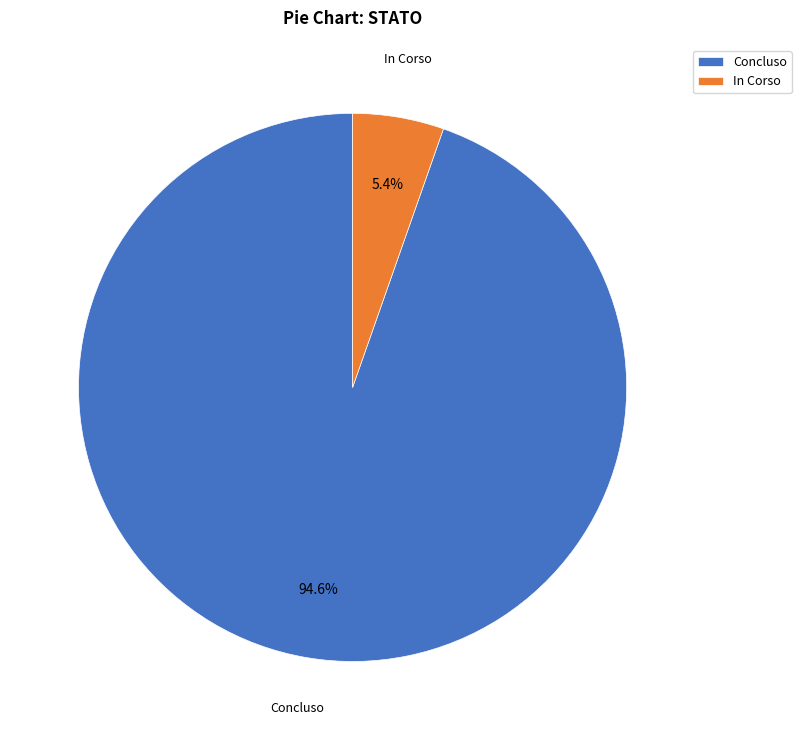

Between Concluso and In Corso, which is larger?

Concluso